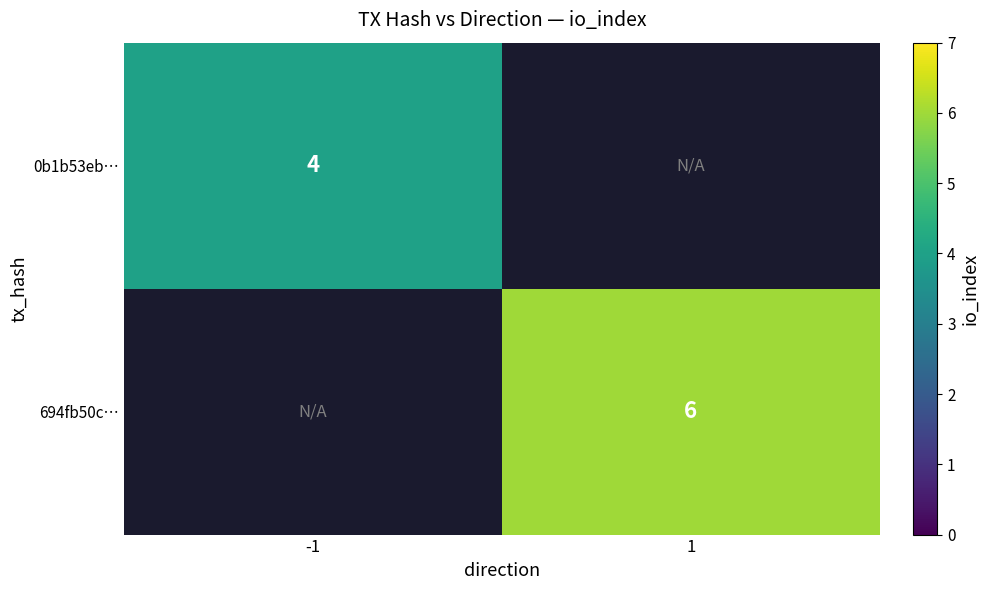

What is the smallest value displayed?

4.0